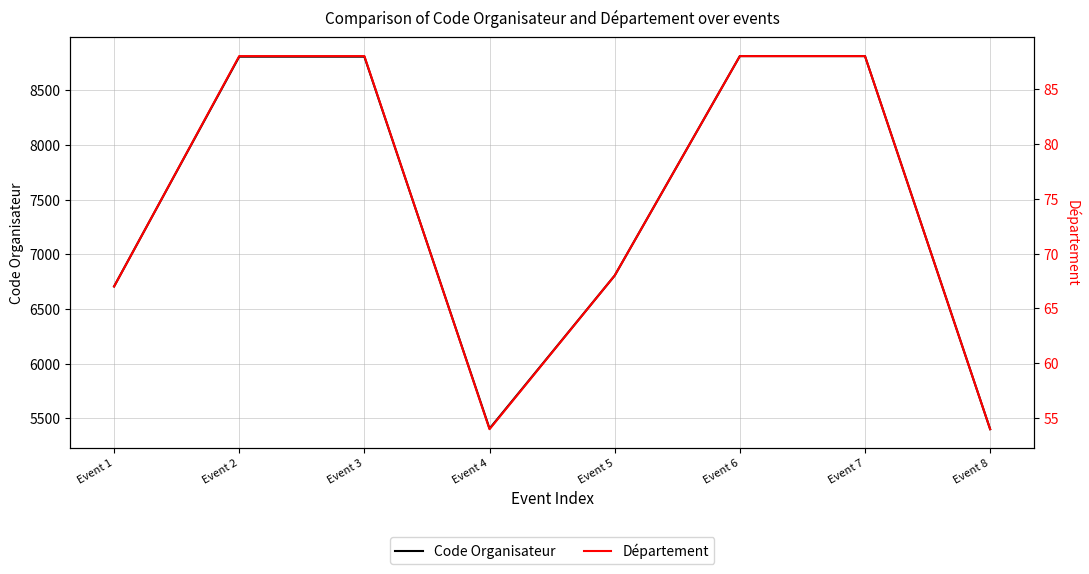

What is the difference between the second highest and second lowest values in the Code Organisateur series?

3405